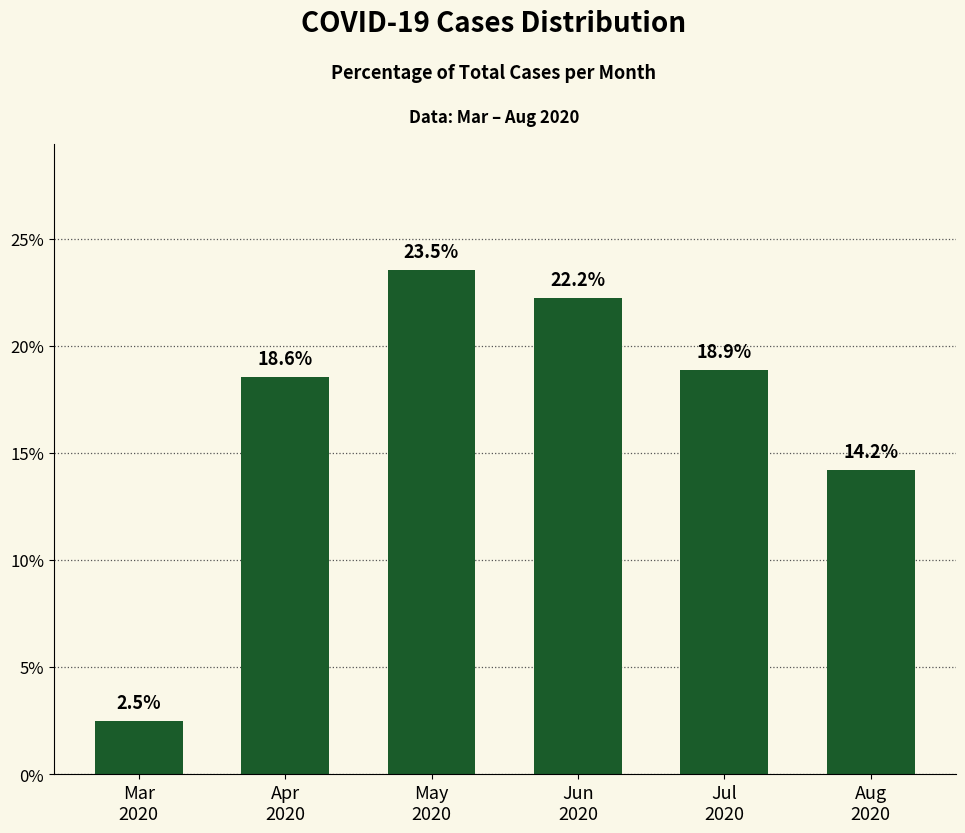

Is it true that the value at Jul
2020 is 27.7?

False